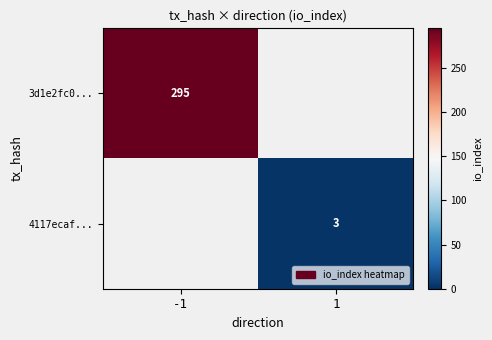

True or false: 3d1e2fc0... has a value of 85 at -1.

False